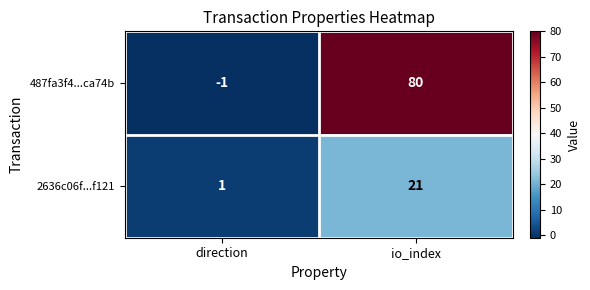

At which category is the sum across all series the highest?

io_index